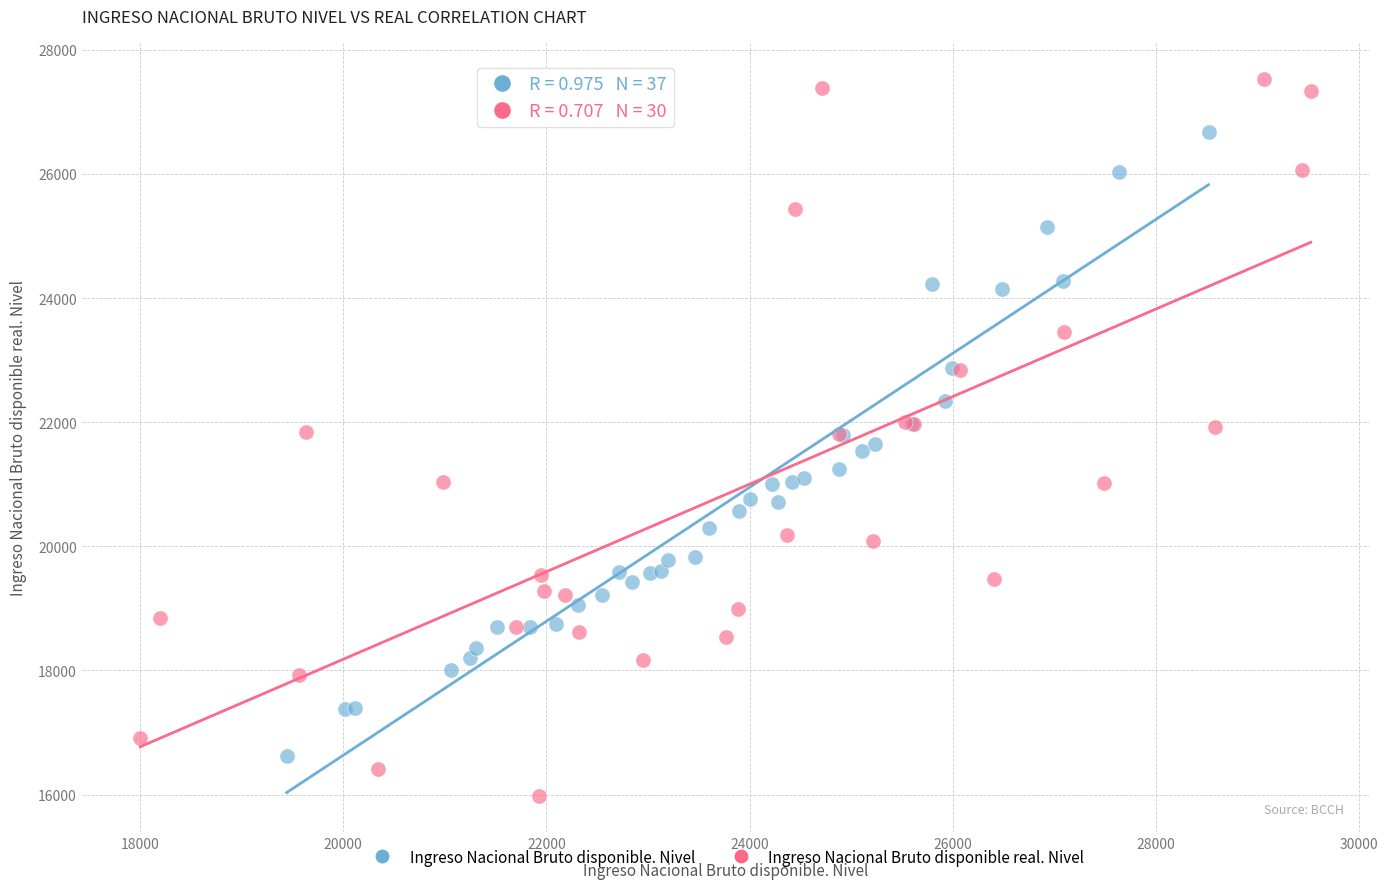

Which series reaches the minimum Y coordinate?

Ingreso Nacional Bruto disponible real. Nivel